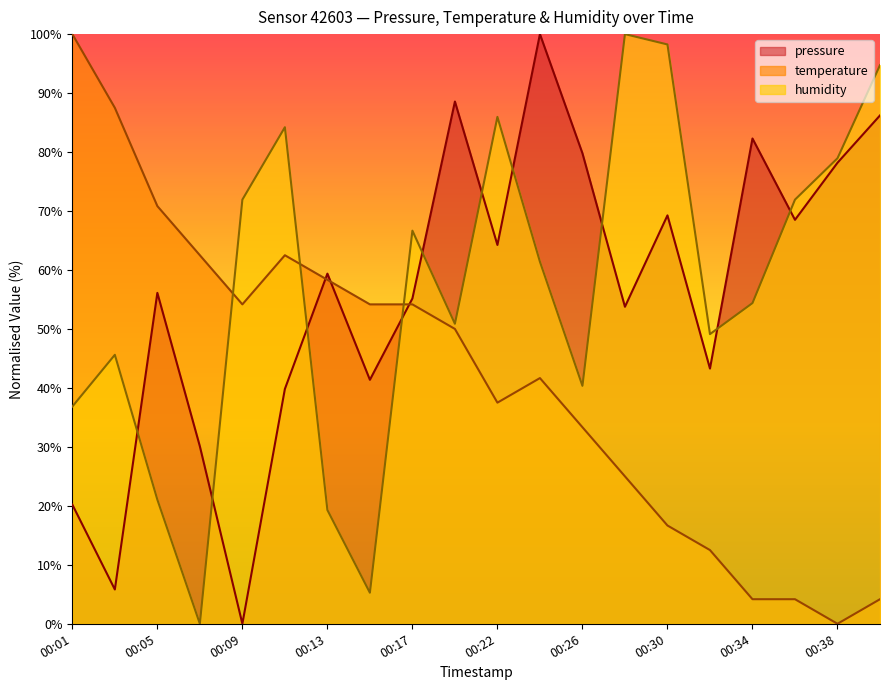

True or false: temperature has a value of 64.9 at 00:22.

False